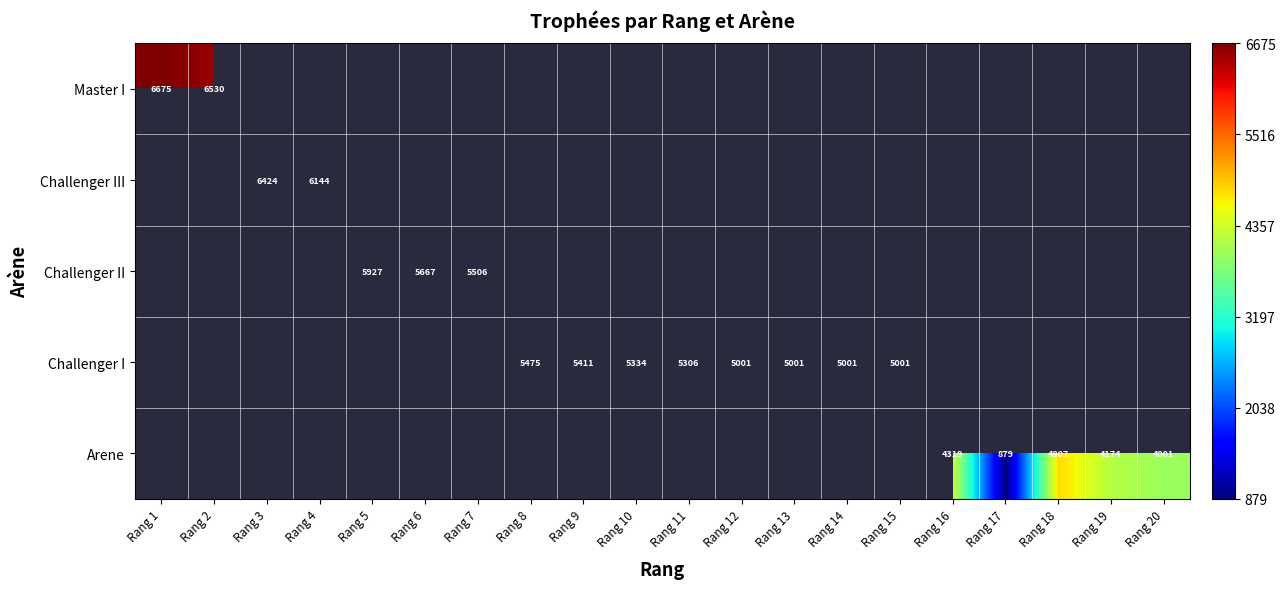

The value of Challenger I at Rang 10 is 2124. True or false?

False